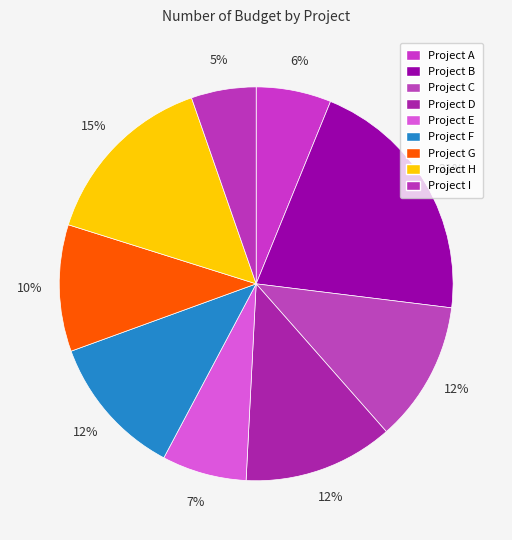

To the nearest percent, what portion does Project B represent?

21%